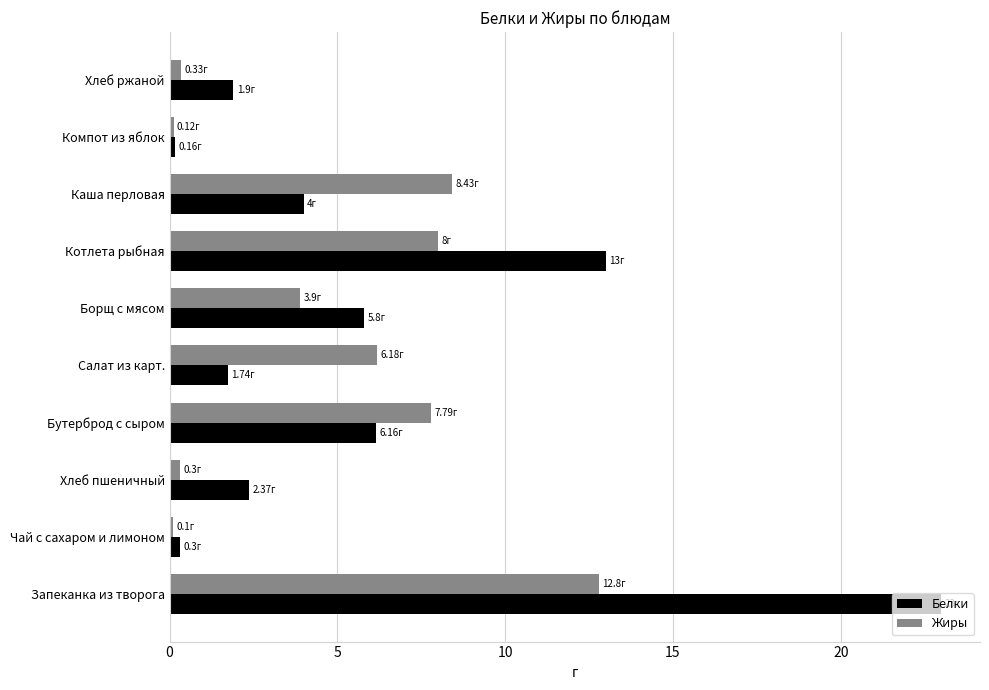

What is the average value of the Белки series?

5.8